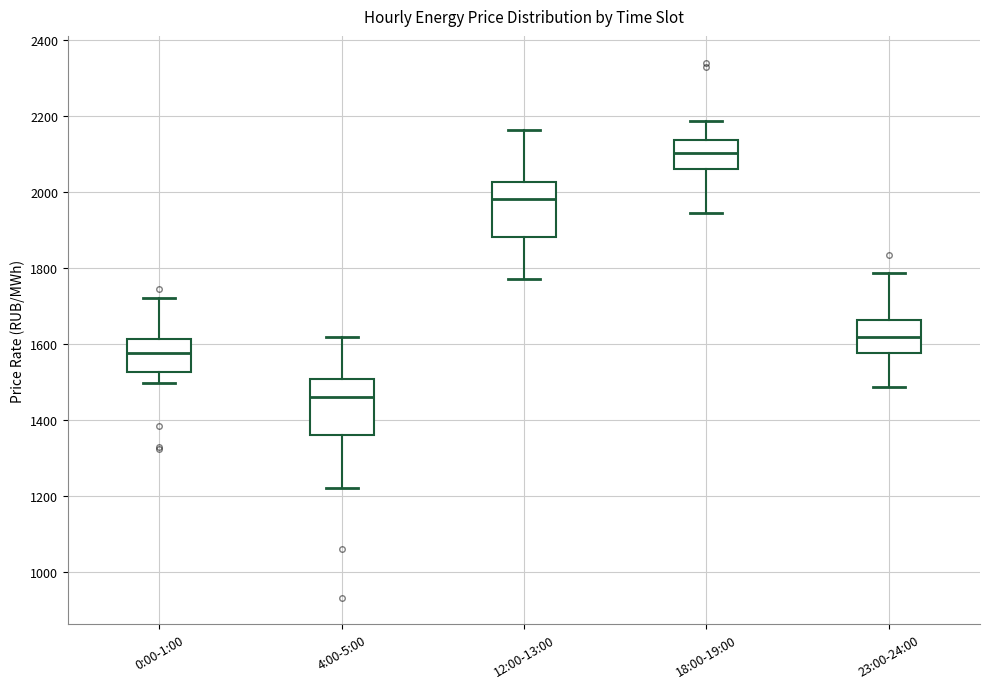

Where does the upper whisker of the box for 23:00-24:00 end on the y-axis? The values are not printed on the chart, so give them approximately, as read against the axis.

1780